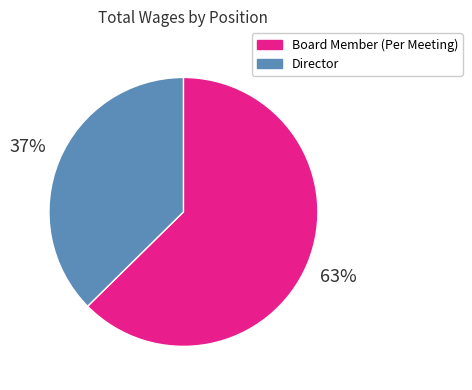

What is the smallest slice in the pie chart?

Director